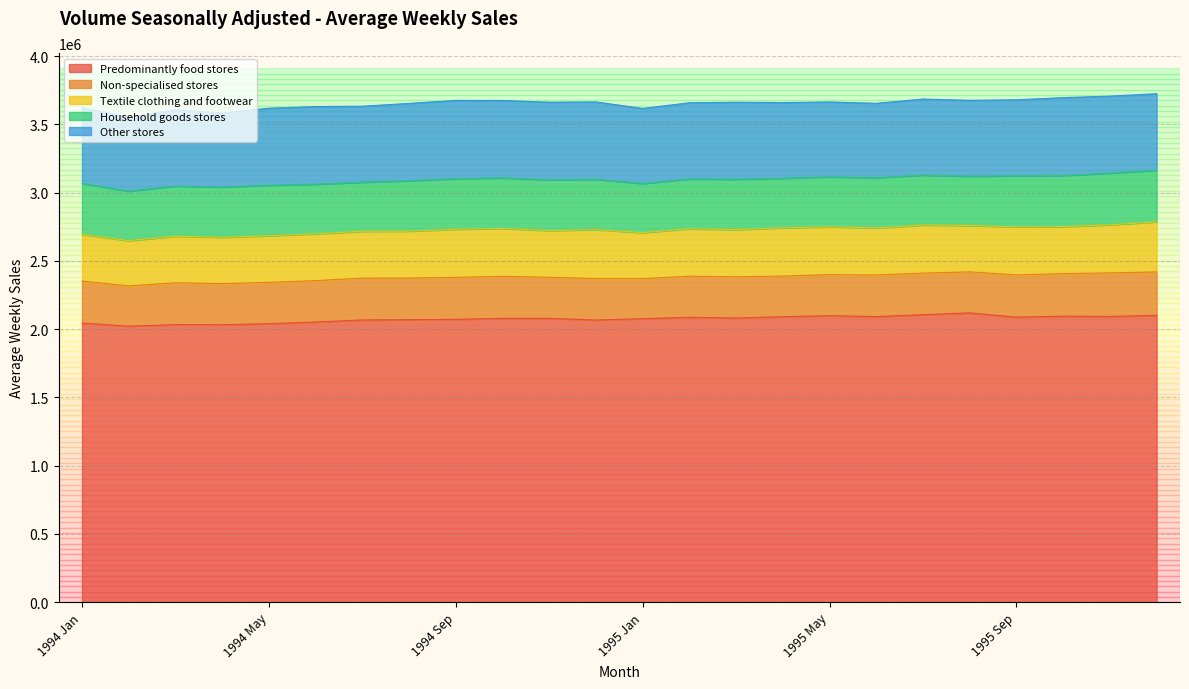

Reading right to left, extract all data points from this chart.

Predominantly food stores: 2101095.0	2093310.8	2095077.2	2088096.2	2119393.0	2106378.5	2091814.8	2098641.8	2091537.0	2081927.0	2087015.0	2077070.2	2066856.8	2079603.2	2079578.0	2071987.0	2069446.5	2067467.5	2052681.0	2040196.8	2032603.8	2033369.2	2022199.2	2044680.8
Non-specialised stores: 318230.0	318631.8	311646.8	309162.6	300168.0	303960.5	304984.6	300759.0	297287.0	302009.2	300830.2	292999.5	303503.6	300842.2	307565.2	307515.8	304860.0	305856.0	302780.0	302767.8	301145.0	306460.2	294665.8	307871.2
Textile clothing and footwear: 366835.8	352610.5	344208.0	352465.6	339579.2	352350.0	344868.6	350550.2	353147.2	345381.8	346984.5	337236.5	358673.2	341874.8	350467.8	352704.2	343640.2	343802.8	342572.8	341349.2	339102.2	341378.8	331319.0	341686.8
Household goods stores: 377599.6	378318.0	374964.5	373595.2	360920.5	365690.2	367422.0	365567.2	363836.5	369088.8	365093.0	359406.0	368087.0	371295.8	370282.0	370720.2	369149.5	358988.8	363710.6	370188.0	367879.2	366596.6	362542.2	373917.0
Other stores: 560514.6	563884.0	569863.5	556609.6	555950.0	556940.0	544989.6	548487.8	553903.8	563941.0	558257.8	549917.2	567102.0	568718.0	566805.0	572419.4	566423.5	556666.2	568403.4	563910.2	542598.2	558543.8	542096.8	553984.0